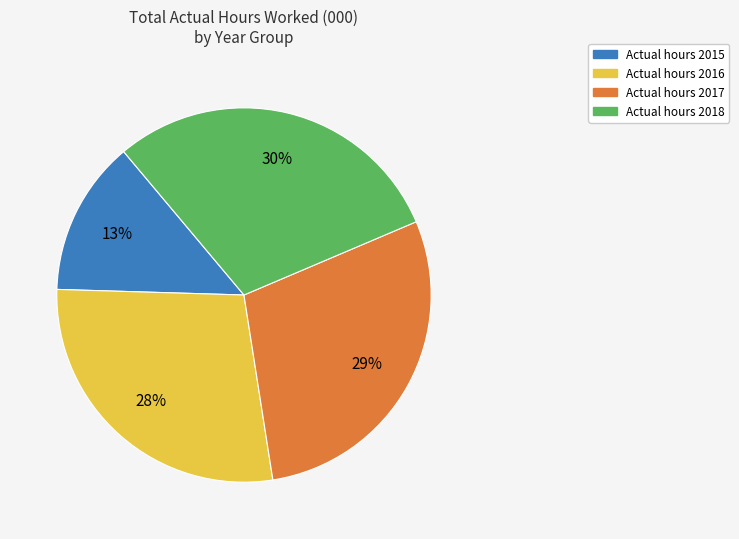

To the nearest percent, what is the average slice percentage?

25%